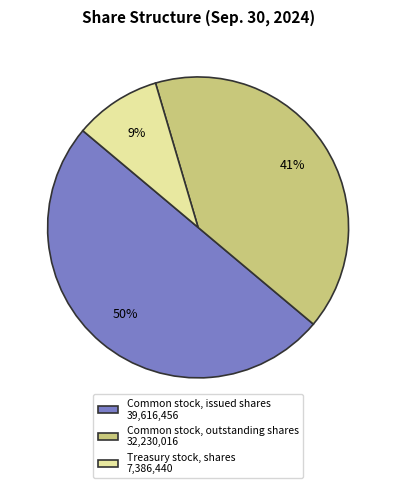

What is the smallest slice in the pie chart?

Treasury stock, shares